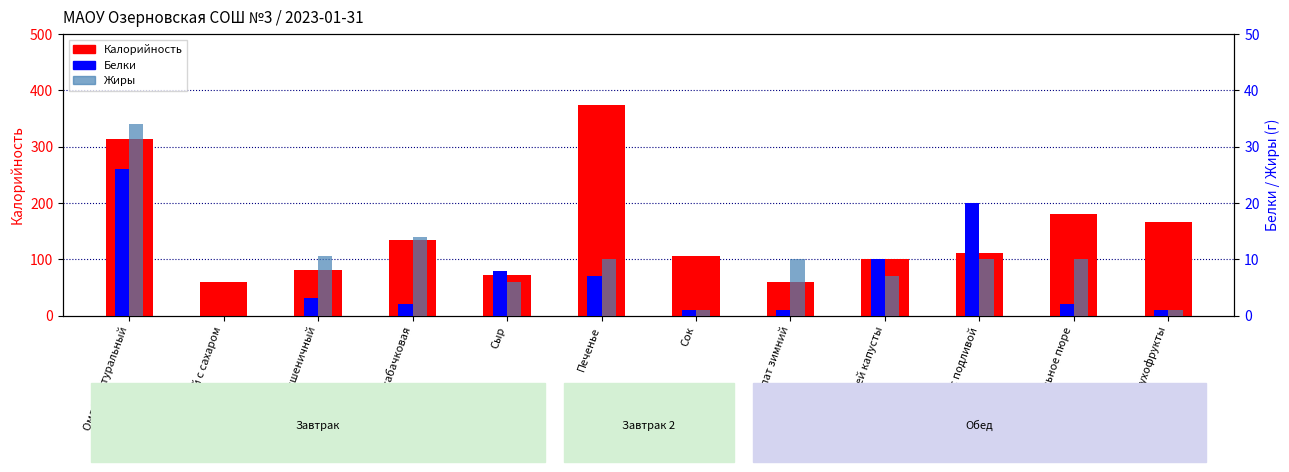

Which label corresponds to the largest value in the chart?

Печенье